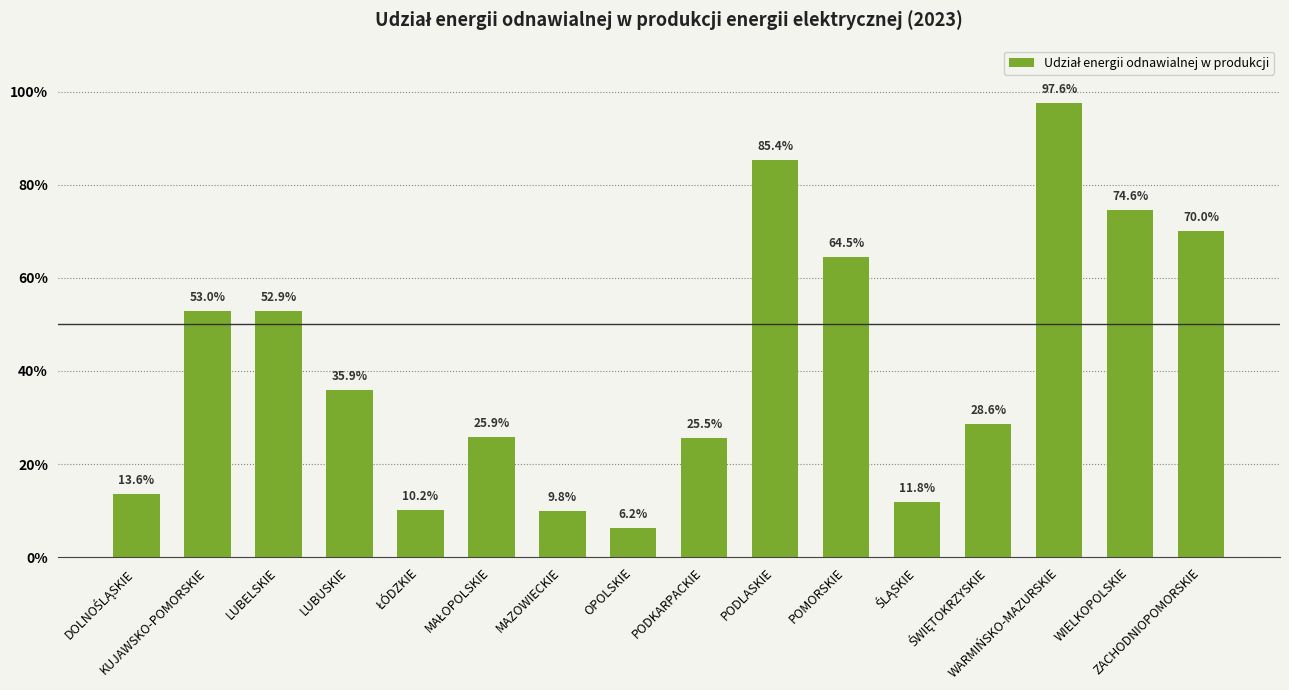

Approximately how many times larger is the value at PODLASKIE compared to MAZOWIECKIE?

8.7